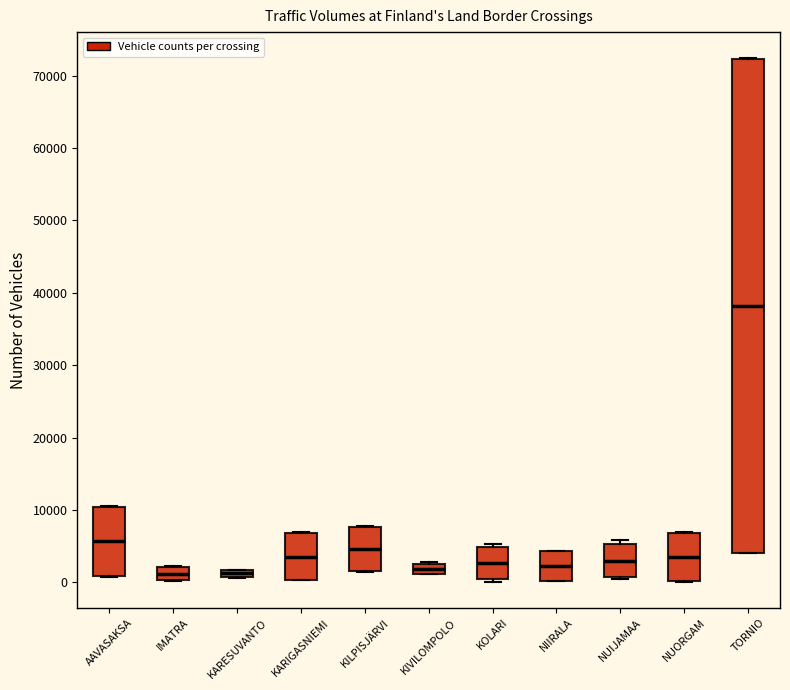

Which box is the tallest, from its lower edge to its upper edge?

TORNIO